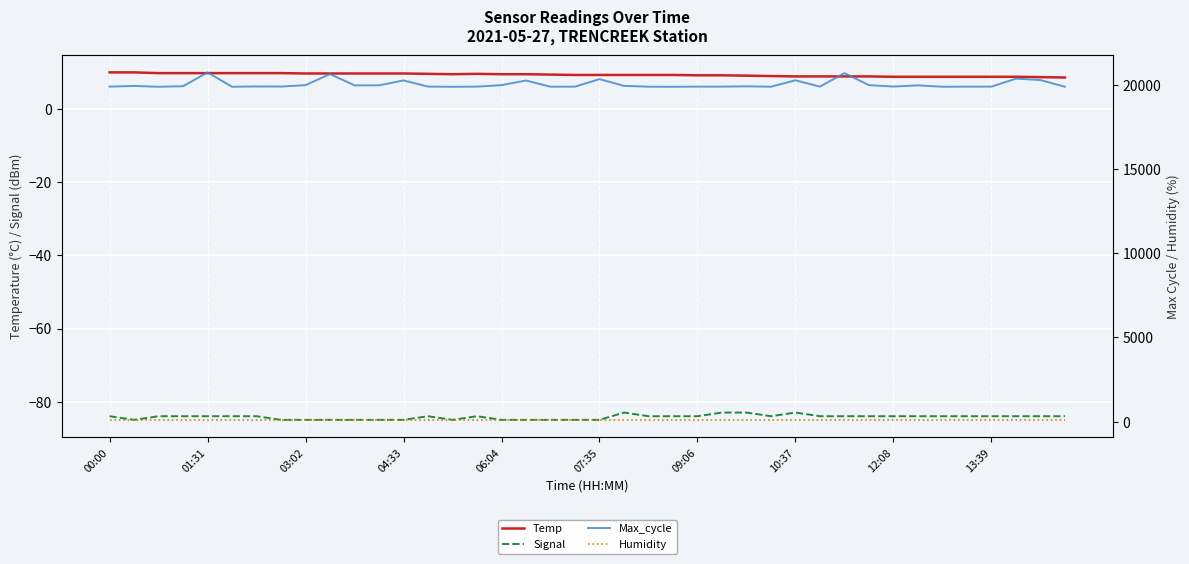

True or false: Max_cycle has a value of 11190.1 at 23.

False